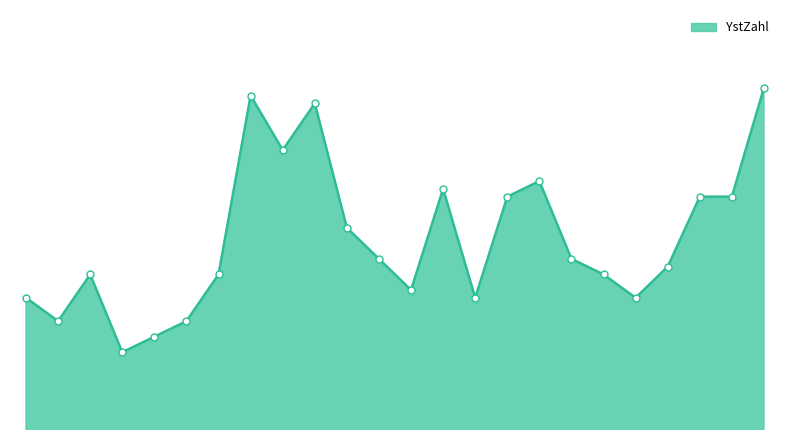

Rank the categories by value from lowest to highest.

Stefan Rausch, Roland Tröster, H.P. Duwe, Oliver Fried, Andi Lochbrunner, Lukas Hummler, Max Kohlhund, Alexander Gerstner, Markus Gielen, Almuth Störr, A.Mittelstädt, Werner Schulze, Hans Bergmaier, Jörg Kühnbach, Rainer Kammerer, Kai Brunzel, H.Dion Sturmvogel, H. Krämer, H. Steib, H. Erpenstein, H. Kleine, Christl Holz, Egon Bretzler, Oliver Praslin